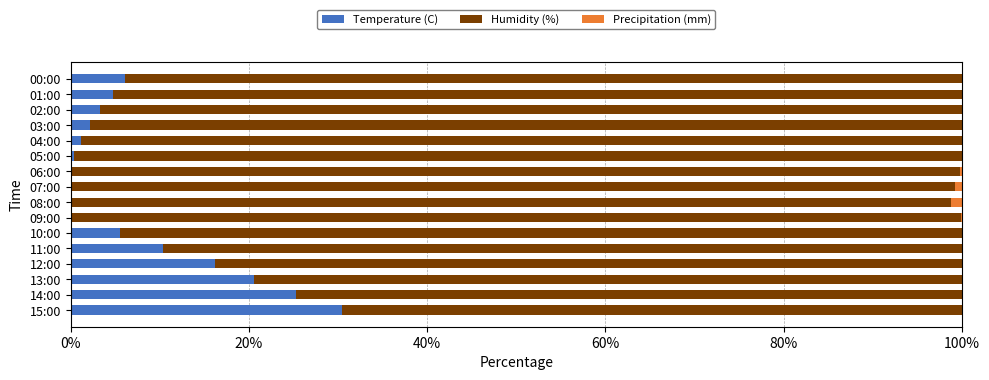

What is the sum of all Temperature (C) values?

126.1